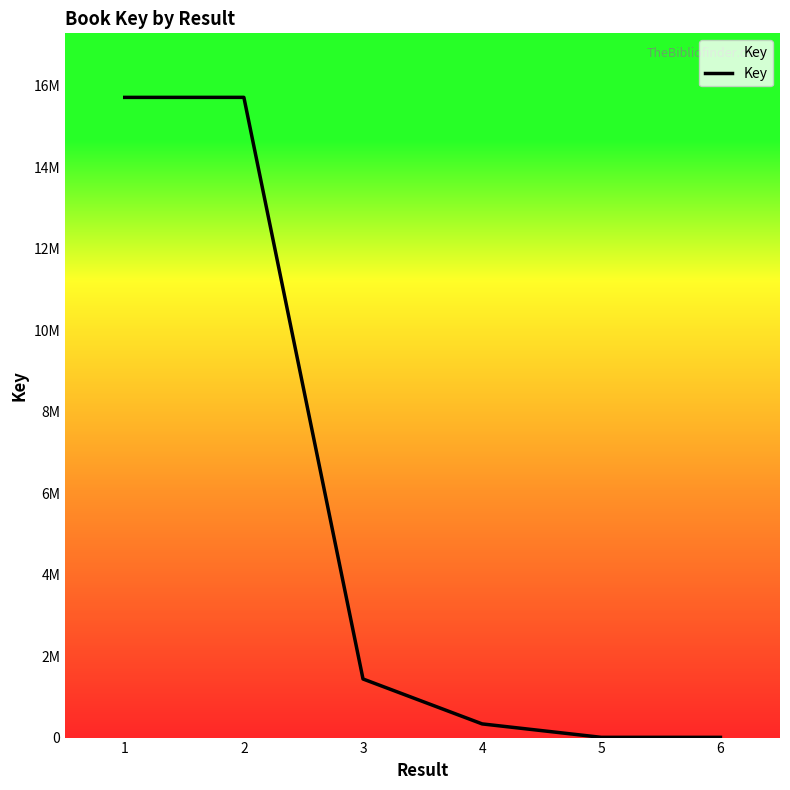

Reading right to left, list all the values displayed in this chart.

5526	5827	335861	1438621	15718774	15718042